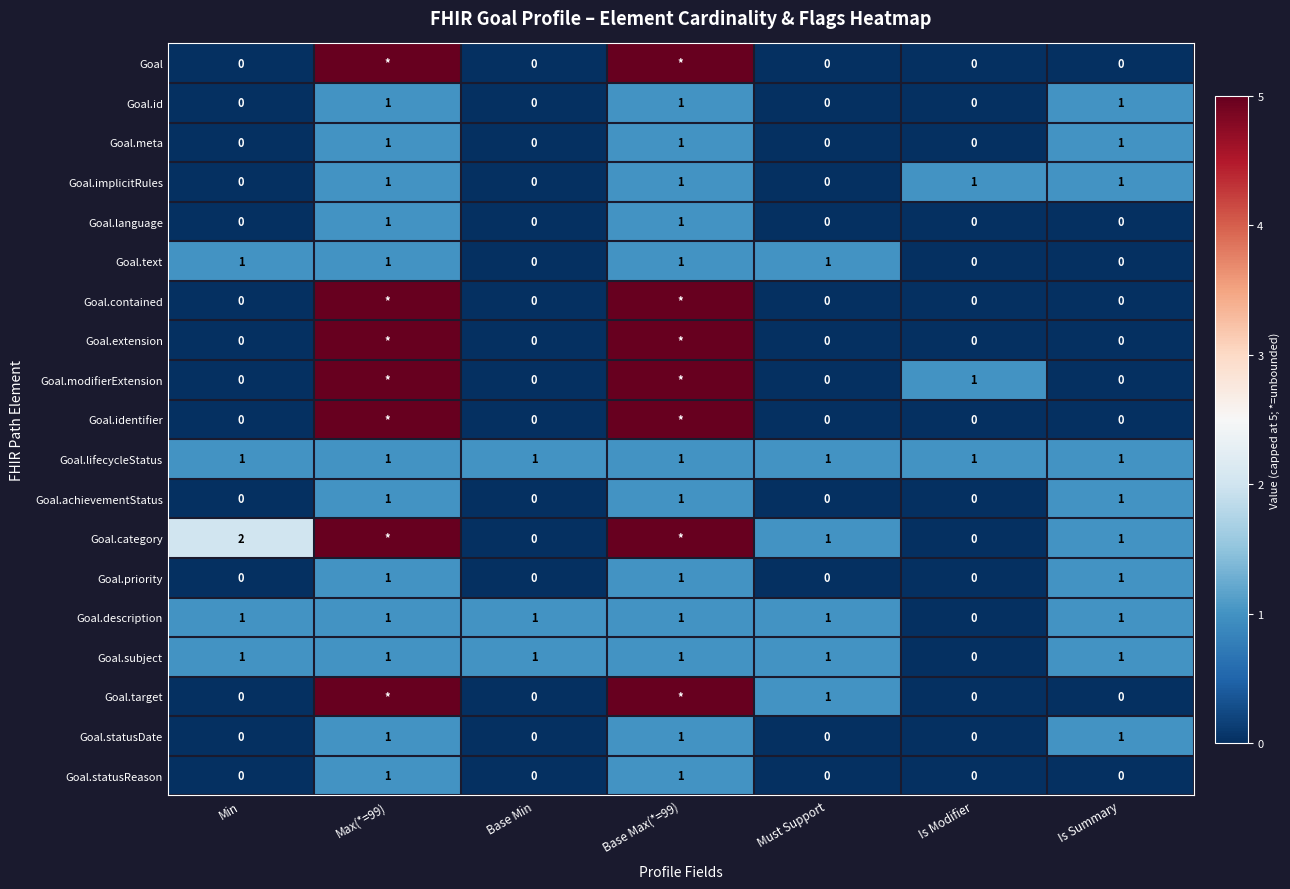

What is the difference between the Goal.priority values at Must Support and Max(*=99)?

1